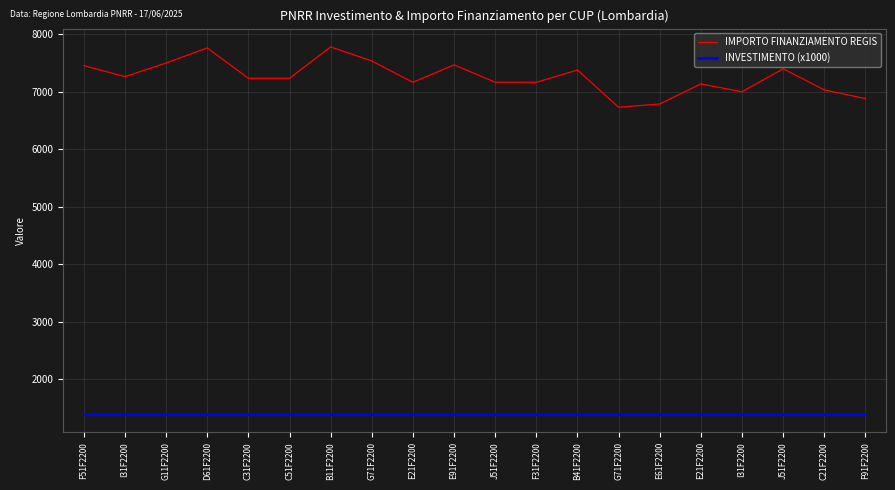

How many lines are shown in the chart?

2